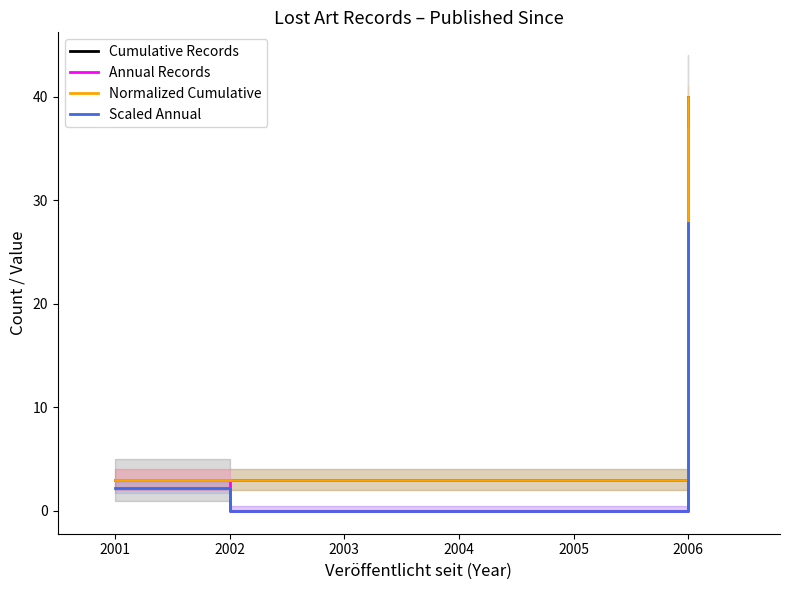

What is the difference between the maximum and minimum values in the Cumulative Records series?

37.0